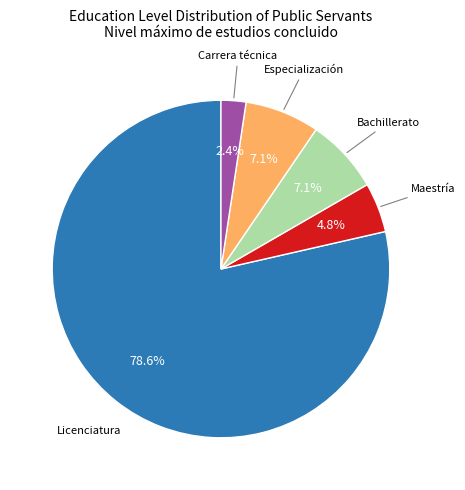

To the nearest percent, what percentage of the pie is Especialización?

7%